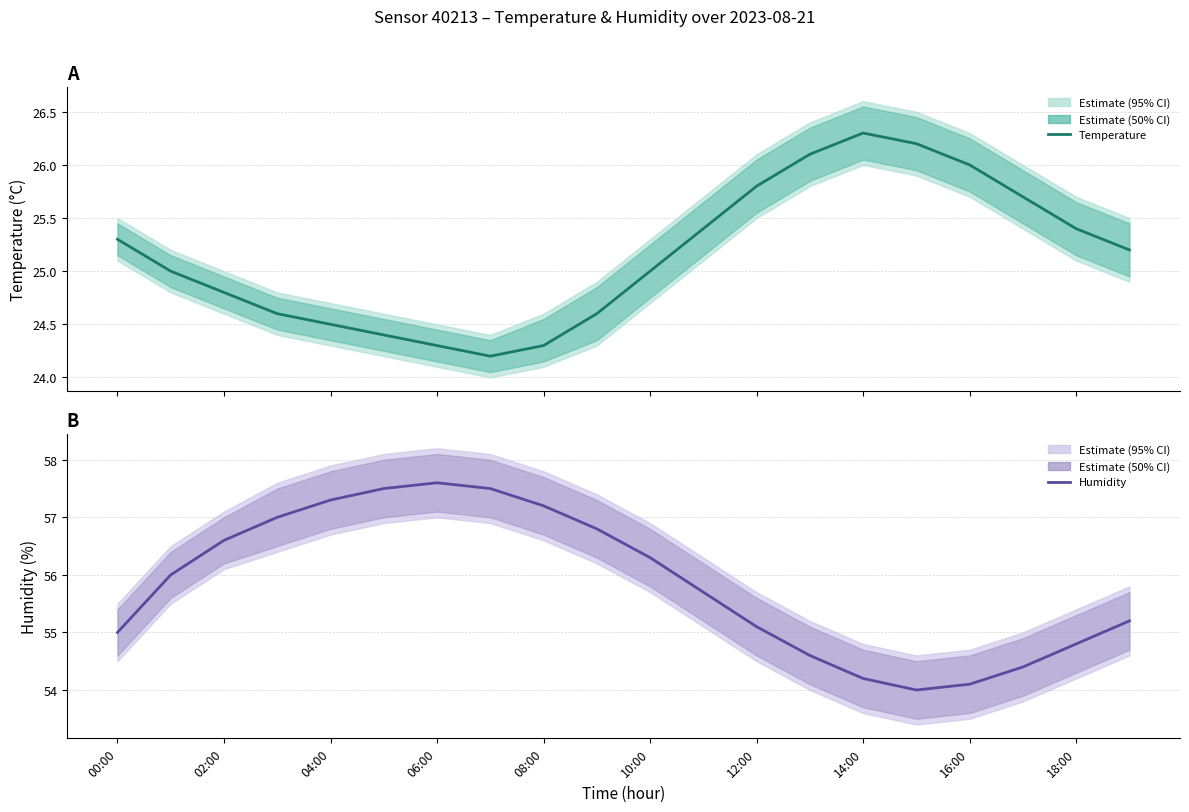

True or false: Temperature and Humidity cross at least once.

False